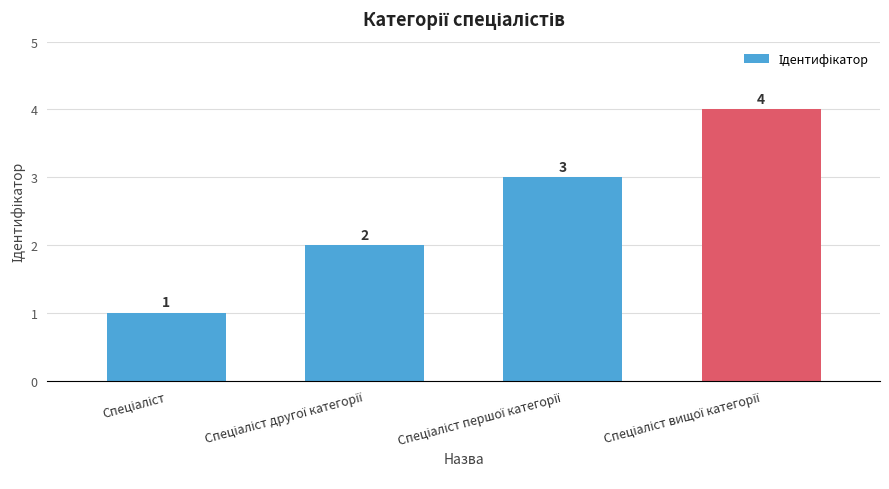

How many values are between 2 and 4?

3